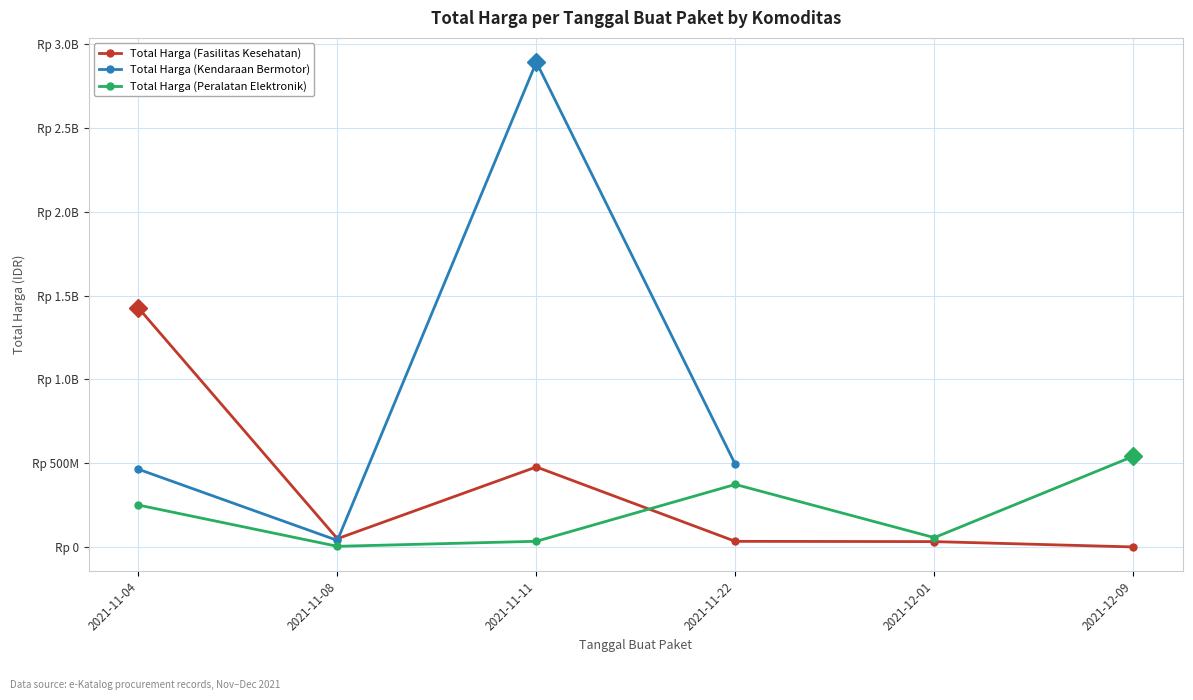

What is the difference between the Total Harga (Fasilitas Kesehatan) values at 2021-11-11 and 2021-11-04?

948267900.0